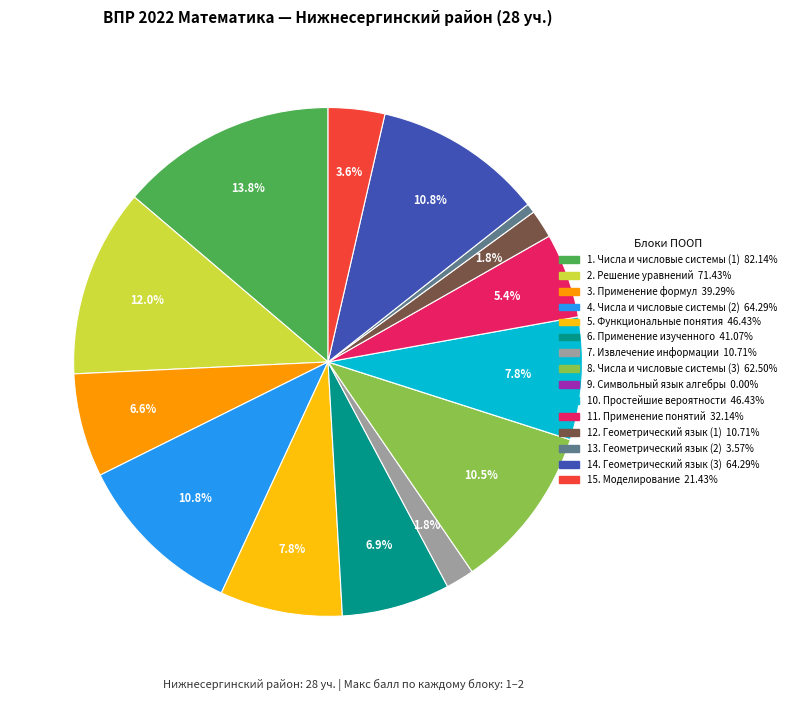

Is there any slice that represents more than half of the pie?

No